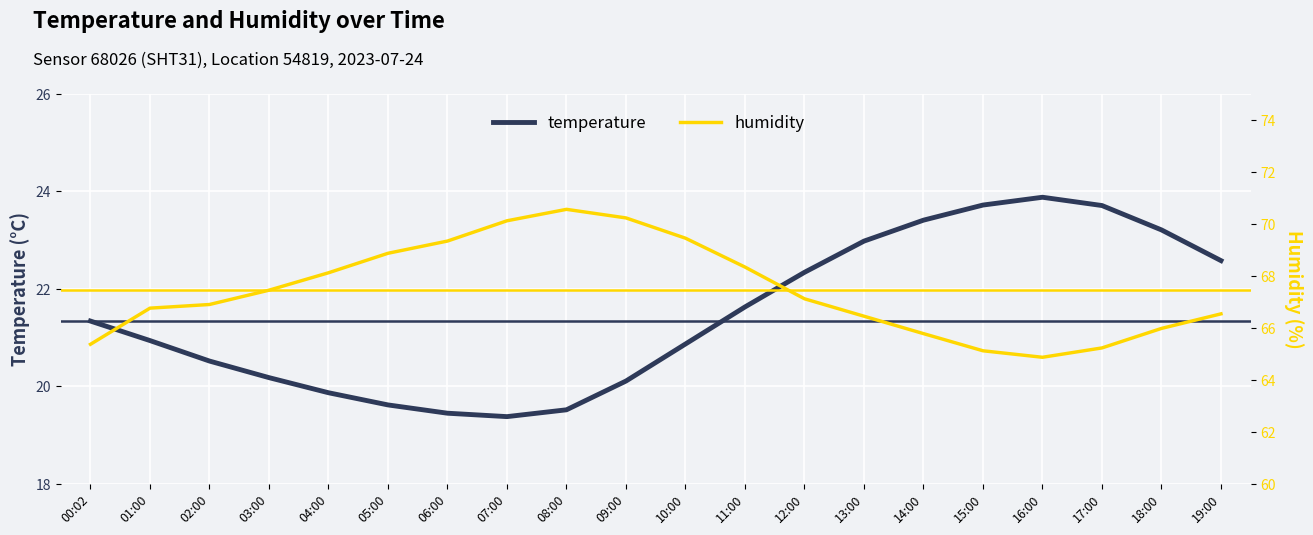

Reading left to right, list all the values displayed in this chart.

temperature: 00:02=21.3	01:00=20.9	02:00=20.5	03:00=20.2	04:00=19.9	05:00=19.6	06:00=19.4	07:00=19.4	08:00=19.5	09:00=20.1	10:00=20.9	11:00=21.6	12:00=22.3	13:00=23.0	14:00=23.4	15:00=23.7	16:00=23.9	17:00=23.7	18:00=23.2	19:00=22.6
humidity: 00:02=65.4	01:00=66.8	02:00=66.9	03:00=67.5	04:00=68.1	05:00=68.9	06:00=69.3	07:00=70.1	08:00=70.6	09:00=70.2	10:00=69.5	11:00=68.3	12:00=67.1	13:00=66.5	14:00=65.8	15:00=65.1	16:00=64.9	17:00=65.2	18:00=66.0	19:00=66.5